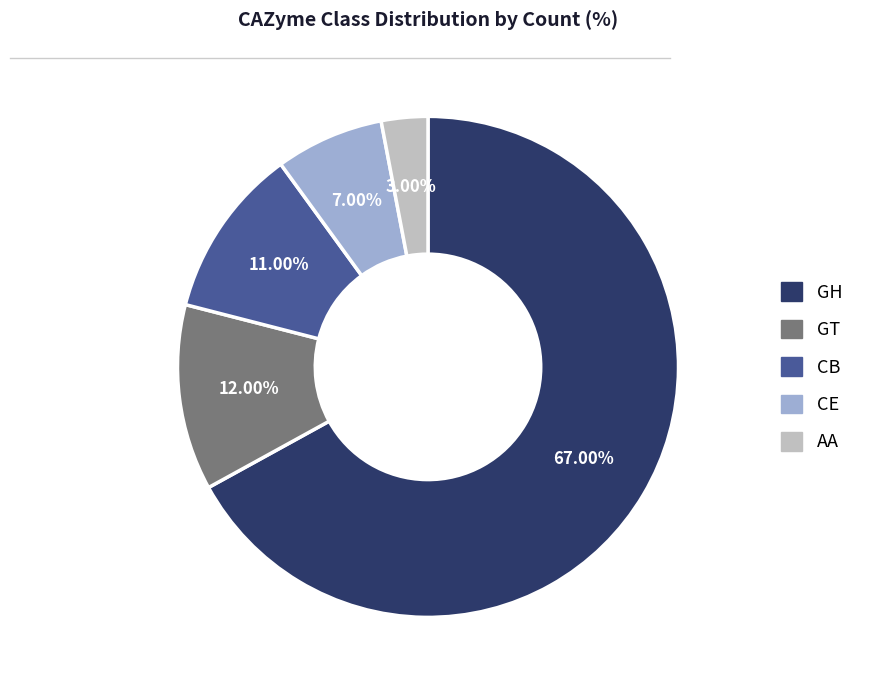

The CE slice represents 7% of the pie. True or false?

True